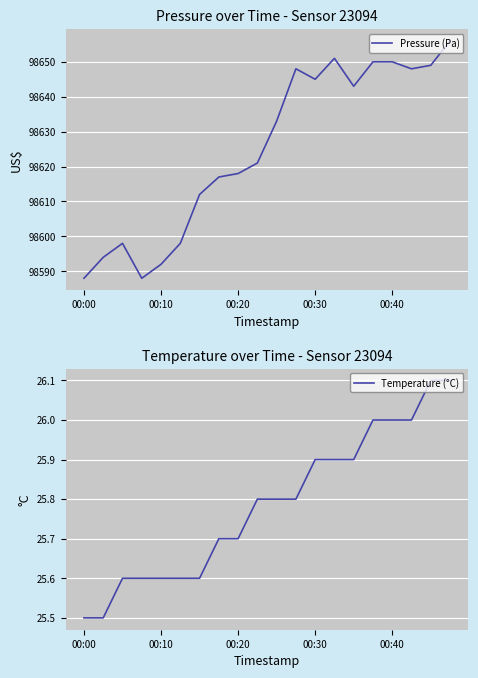

Which category has the lowest value across all series?

00:00